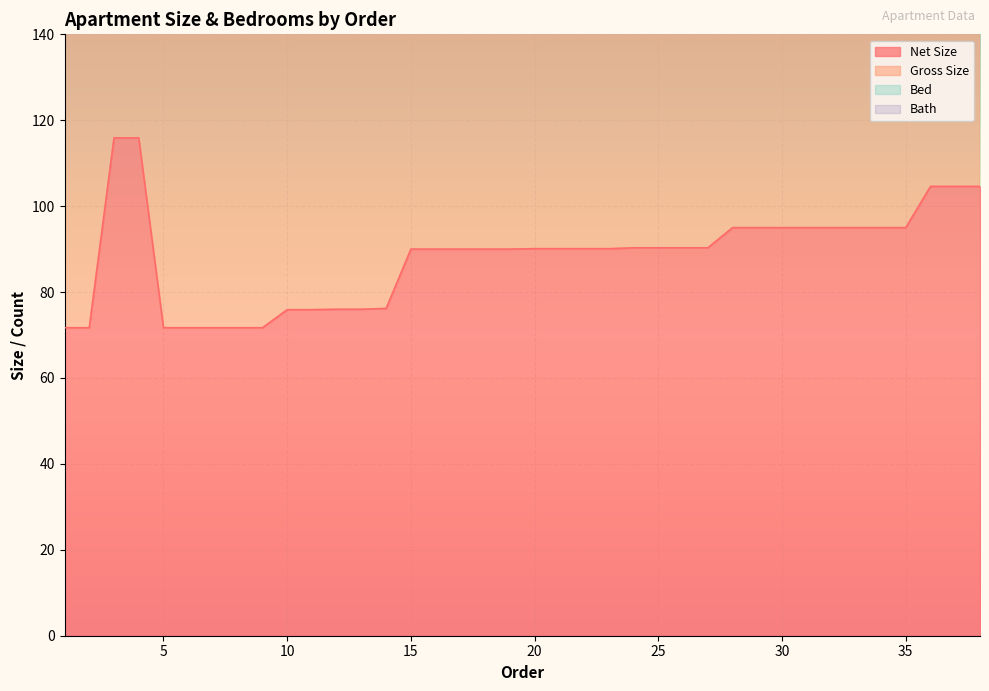

What is the minimum value for Net Size?

71.7